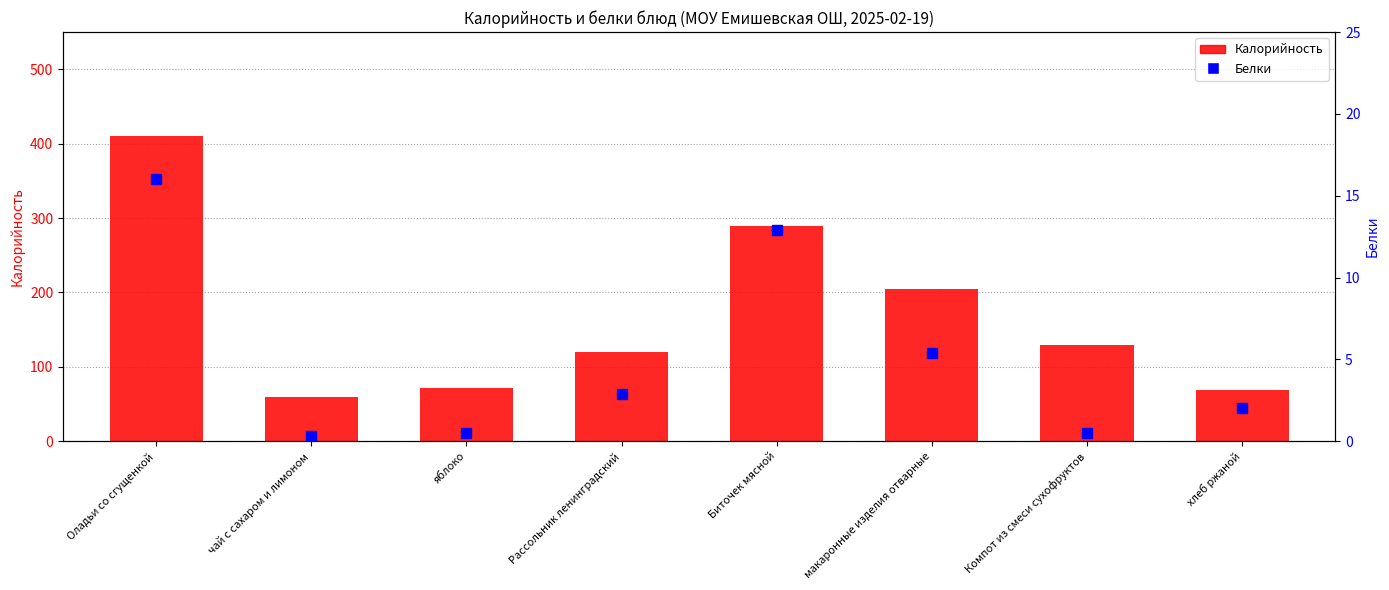

At how many categories does at least one series exceed 193?

3